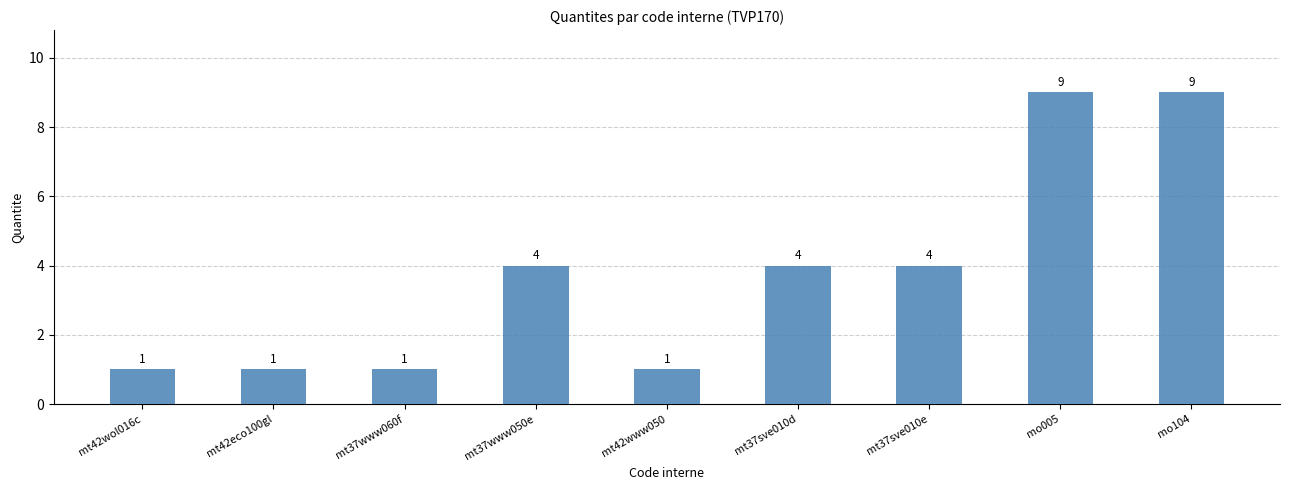

Reading left to right, list all the values displayed in this chart.

1	1	1	4	1	4	4	9	9